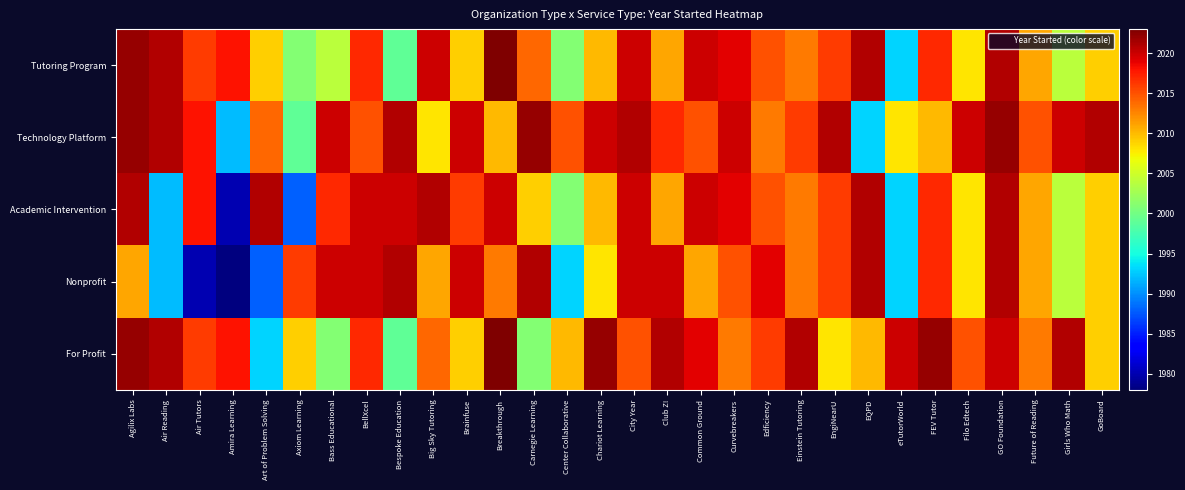

Reading left to right, extract all data points from this chart.

Tutoring Program: Agilix Labs=2022	Air Reading=2021	Air Tutors=2016	Amira Learning=2018	Art of Problem Solving=2009	Axiom Learning=2001	Bass Educational=2004	BellXcel=2017	Bespoke Education=1999	Big Sky Tutoring=2020	Brainfuse=2009	Breakthrough=2023	Carnegie Learning=2014	Center Collaborative=2001	Chariot Learning=2010	City Year=2020	Club Z!=2011	Common Ground=2020	Curvebreakers=2019	Edficiency=2015	Einstein Tutoring=2013	EngiNearU=2016	EQPD=2021	eTutorWorld=1993	FEV Tutor=2017	Filo Edtech=2008	GO Foundation=2021	Future of Reading=2011	Girls Who Math=2004	GoBoard=2009
Technology Platform: Agilix Labs=2022	Air Reading=2021	Air Tutors=2018	Amira Learning=1992	Art of Problem Solving=2014	Axiom Learning=1999	Bass Educational=2020	BellXcel=2015	Bespoke Education=2021	Big Sky Tutoring=2008	Brainfuse=2020	Breakthrough=2010	Carnegie Learning=2022	Center Collaborative=2015	Chariot Learning=2020	City Year=2021	Club Z!=2017	Common Ground=2015	Curvebreakers=2020	Edficiency=2013	Einstein Tutoring=2016	EngiNearU=2021	EQPD=1993	eTutorWorld=2008	FEV Tutor=2010	Filo Edtech=2020	GO Foundation=2022	Future of Reading=2015	Girls Who Math=2020	GoBoard=2021
Academic Intervention: Agilix Labs=2021	Air Reading=1992	Air Tutors=2018	Amira Learning=1980	Art of Problem Solving=2021	Axiom Learning=1988	Bass Educational=2017	BellXcel=2020	Bespoke Education=2020	Big Sky Tutoring=2021	Brainfuse=2016	Breakthrough=2020	Carnegie Learning=2009	Center Collaborative=2001	Chariot Learning=2010	City Year=2020	Club Z!=2011	Common Ground=2020	Curvebreakers=2019	Edficiency=2015	Einstein Tutoring=2013	EngiNearU=2016	EQPD=2021	eTutorWorld=1993	FEV Tutor=2017	Filo Edtech=2008	GO Foundation=2021	Future of Reading=2011	Girls Who Math=2004	GoBoard=2009
Nonprofit: Agilix Labs=2011	Air Reading=1992	Air Tutors=1980	Amira Learning=1978	Art of Problem Solving=1988	Axiom Learning=2016	Bass Educational=2020	BellXcel=2020	Bespoke Education=2021	Big Sky Tutoring=2011	Brainfuse=2020	Breakthrough=2013	Carnegie Learning=2021	Center Collaborative=1993	Chariot Learning=2008	City Year=2020	Club Z!=2020	Common Ground=2011	Curvebreakers=2015	Edficiency=2019	Einstein Tutoring=2013	EngiNearU=2016	EQPD=2021	eTutorWorld=1993	FEV Tutor=2017	Filo Edtech=2008	GO Foundation=2021	Future of Reading=2011	Girls Who Math=2004	GoBoard=2009
For Profit: Agilix Labs=2022	Air Reading=2021	Air Tutors=2016	Amira Learning=2018	Art of Problem Solving=1993	Axiom Learning=2009	Bass Educational=2001	BellXcel=2017	Bespoke Education=1999	Big Sky Tutoring=2014	Brainfuse=2009	Breakthrough=2023	Carnegie Learning=2001	Center Collaborative=2010	Chariot Learning=2022	City Year=2015	Club Z!=2021	Common Ground=2019	Curvebreakers=2013	Edficiency=2016	Einstein Tutoring=2021	EngiNearU=2008	EQPD=2010	eTutorWorld=2020	FEV Tutor=2022	Filo Edtech=2015	GO Foundation=2020	Future of Reading=2013	Girls Who Math=2021	GoBoard=2009